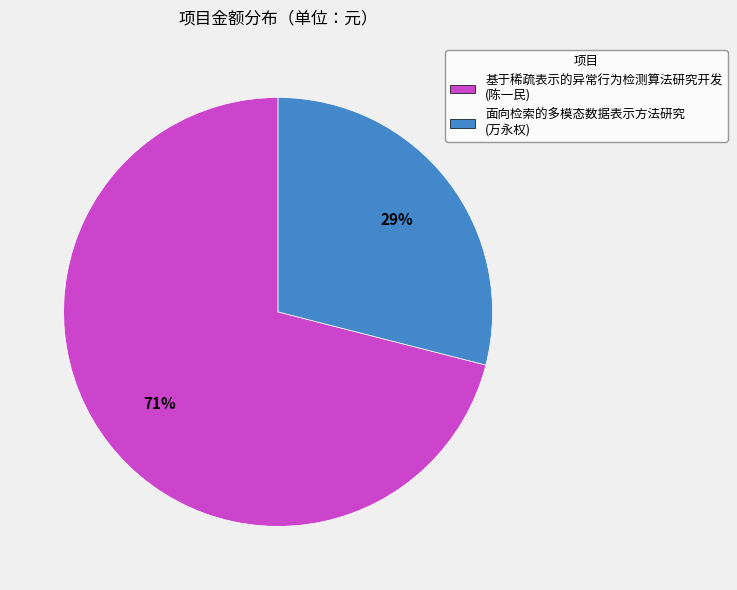

To the nearest percent, what percentage of the pie is 面向检索的多模态数据表示方法研究 (万永权)?

29%